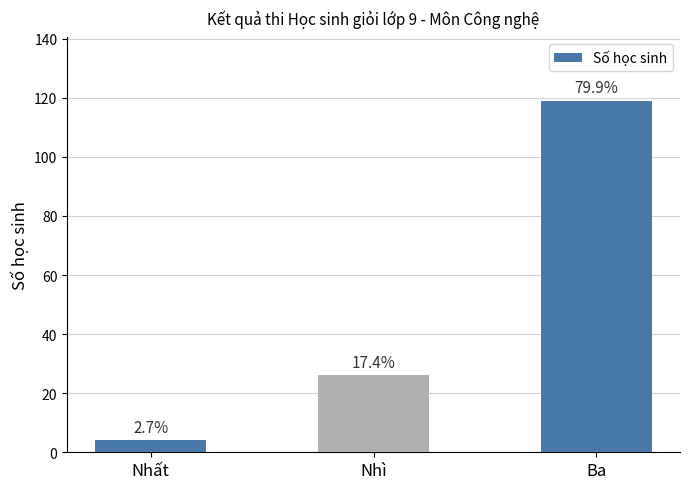

How many bars are there in total?

3